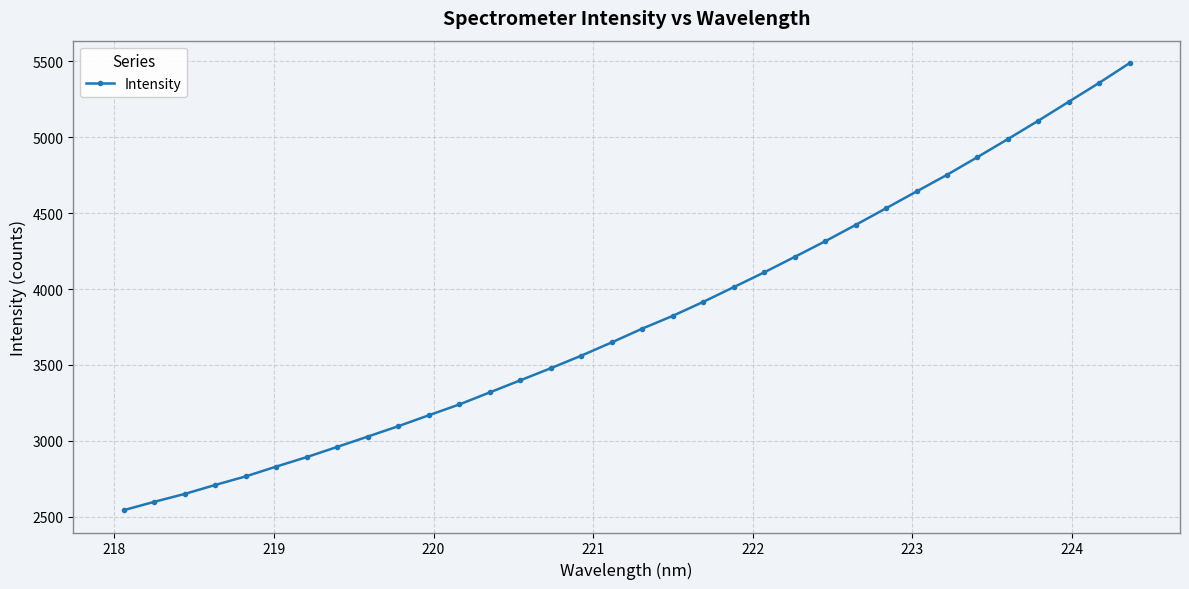

What is the maximum value shown in the chart?

5489.4